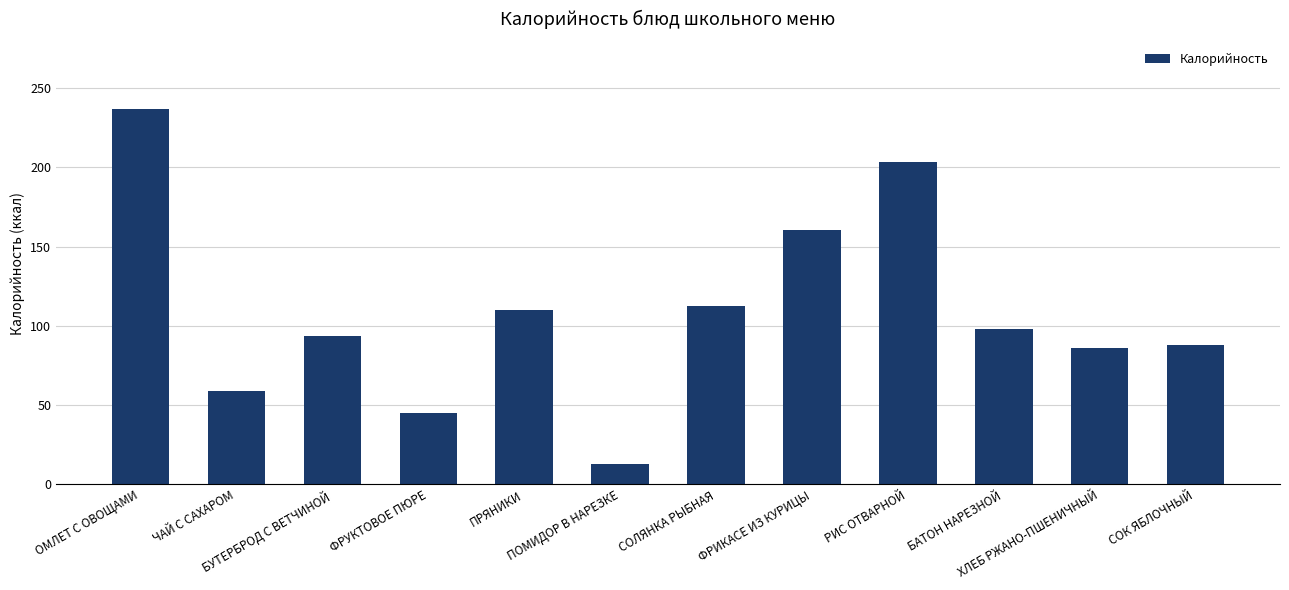

Which label corresponds to the smallest value in the chart?

ПОМИДОР В НАРЕЗКЕ